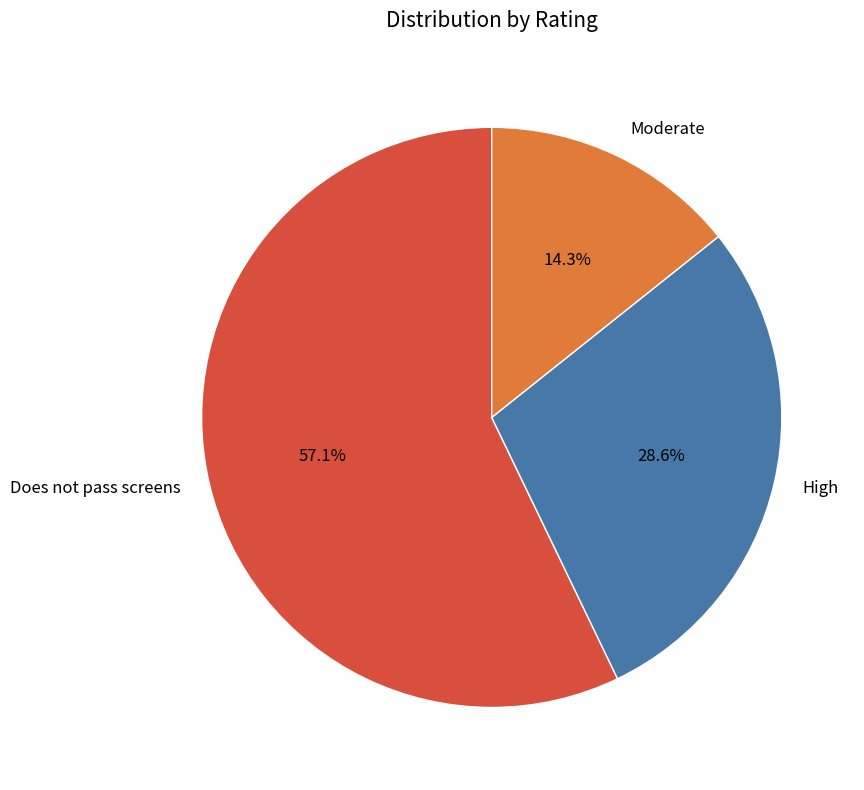

What is the majority slice?

Does not pass screens